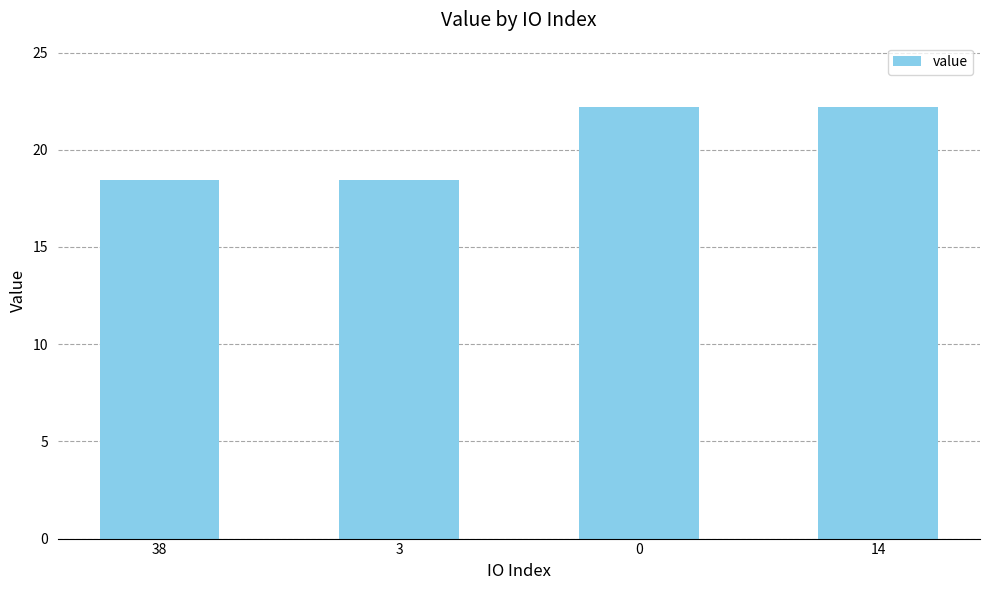

What value does the data have at 0?

22.2